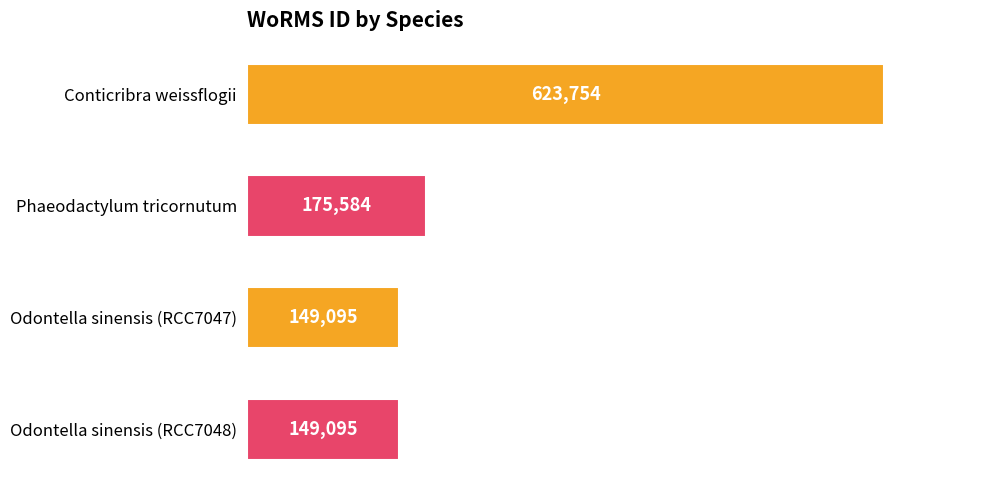

The chart shows a value of 175584 at Phaeodactylum tricornutum. True or false?

True